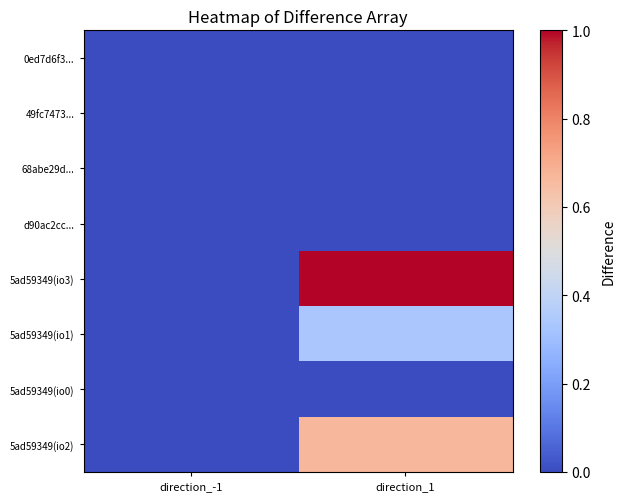

At direction_1, list the series in order from smallest to largest.

0ed7d6f3..., 49fc7473..., 68abe29d..., d90ac2cc..., 5ad59349(io0), 5ad59349(io1), 5ad59349(io2), 5ad59349(io3)